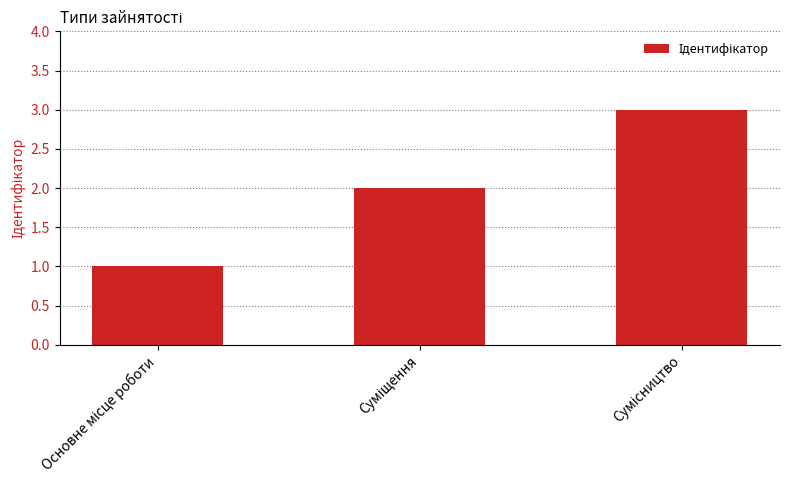

How many values are between 1 and 3?

3